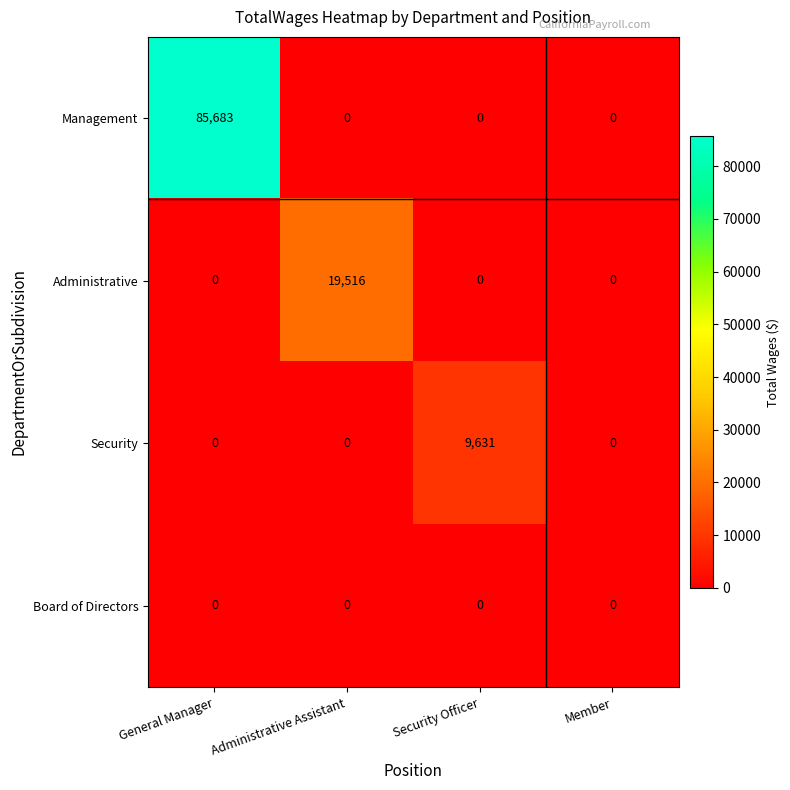

The value of Management at Security Officer is -47331. True or false?

False